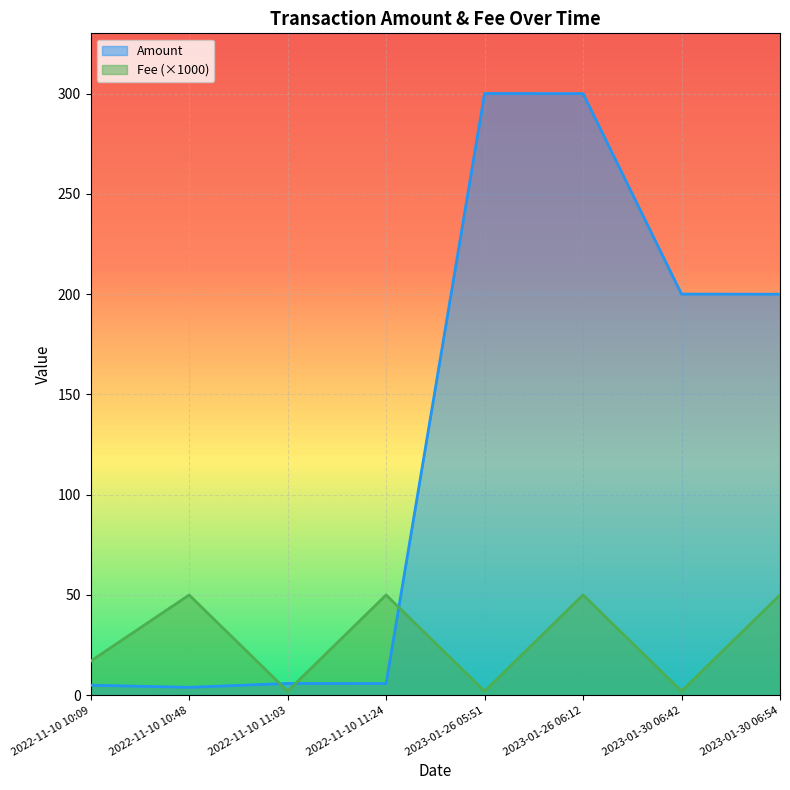

Which series changed the most between 2022-11-10 10:48 and 2022-11-10 11:24?

Amount